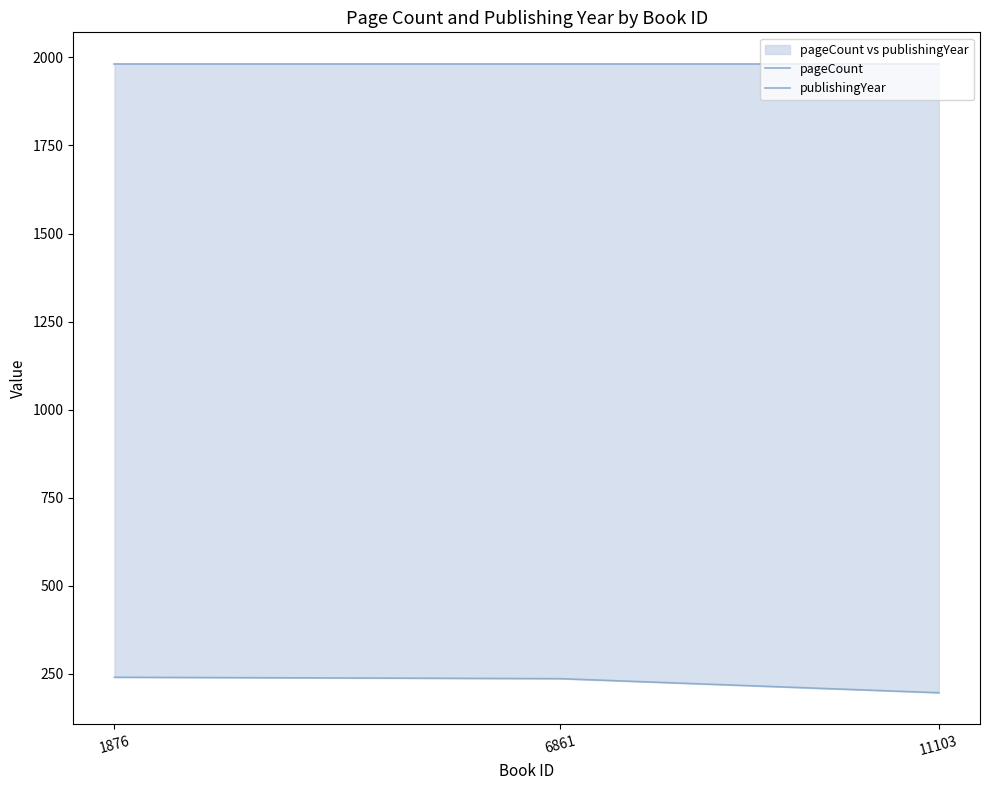

What is the value of the pageCount point at the 3rd from the left?

196